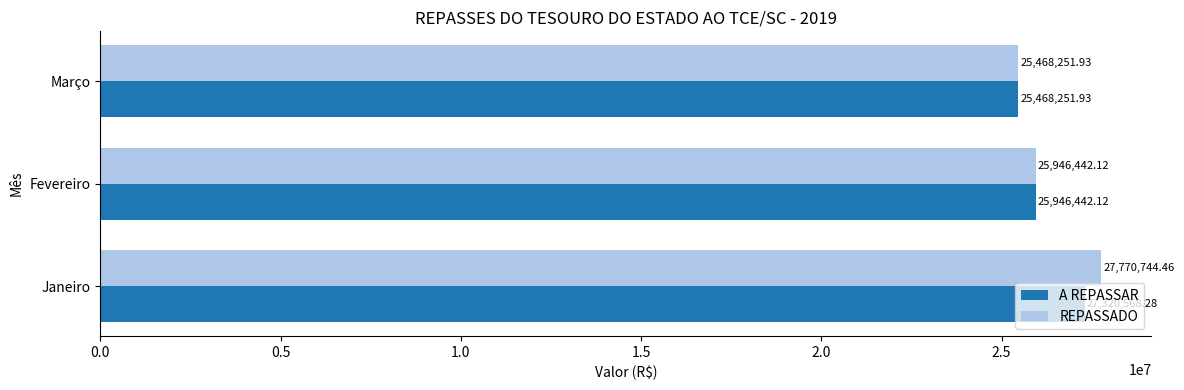

At which category is the sum across all series the highest?

Janeiro